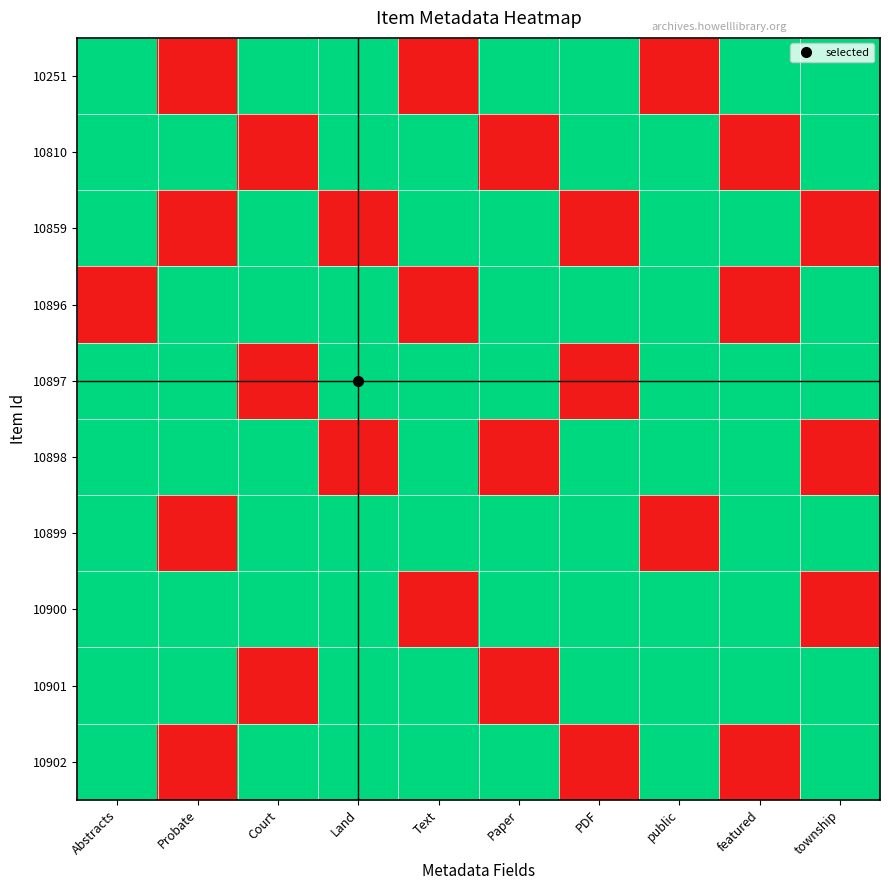

Which has a higher value, Text or public?

Text